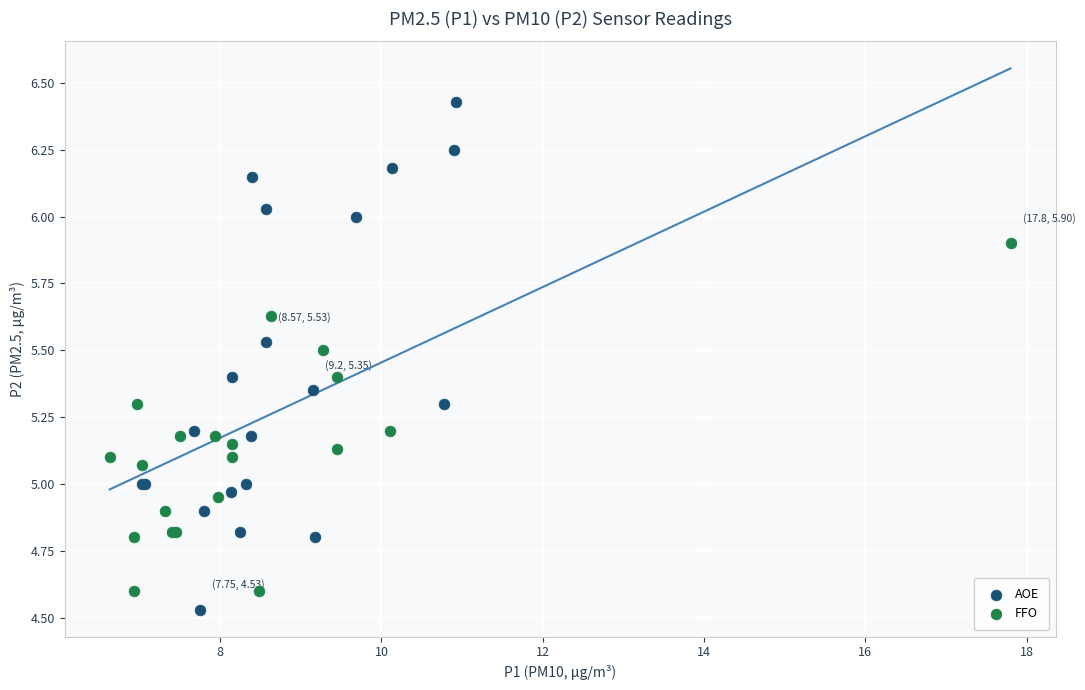

Which series has the largest Y range (max minus min)?

AOE